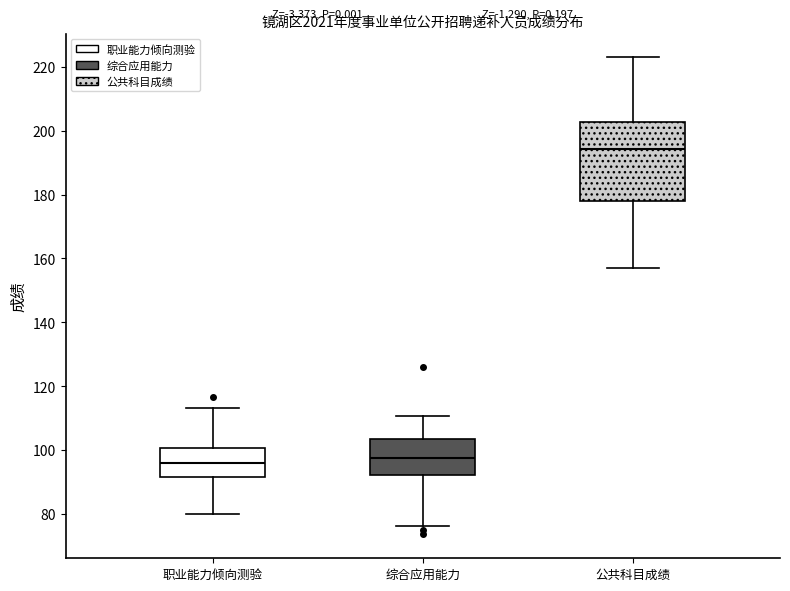

Which box has the highest median line?

公共科目成绩